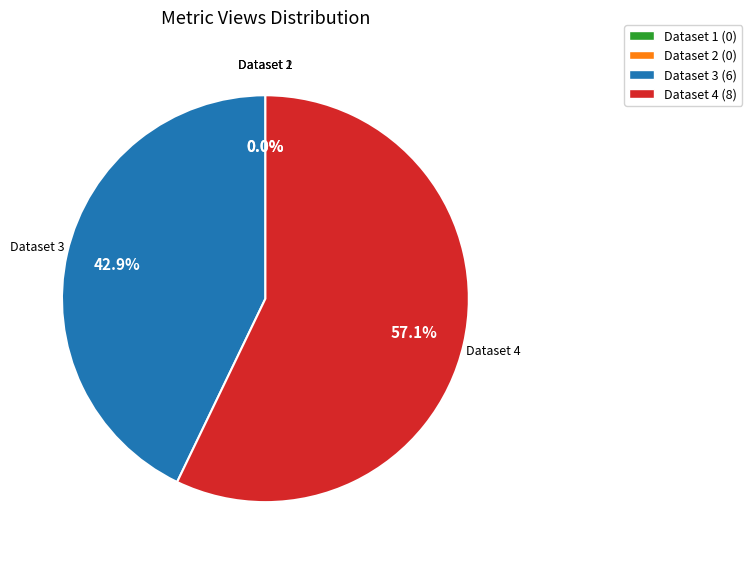

Count the number of slices in the pie.

4